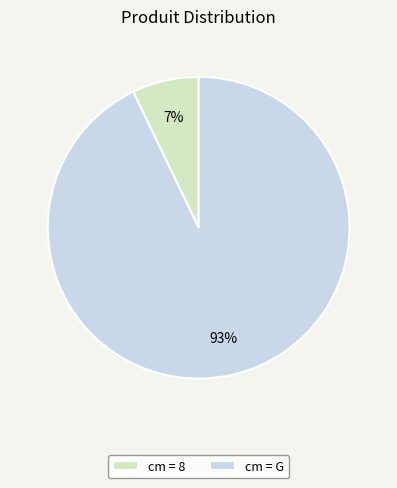

Rank the categories by value from highest to lowest.

cm = G, cm = 8